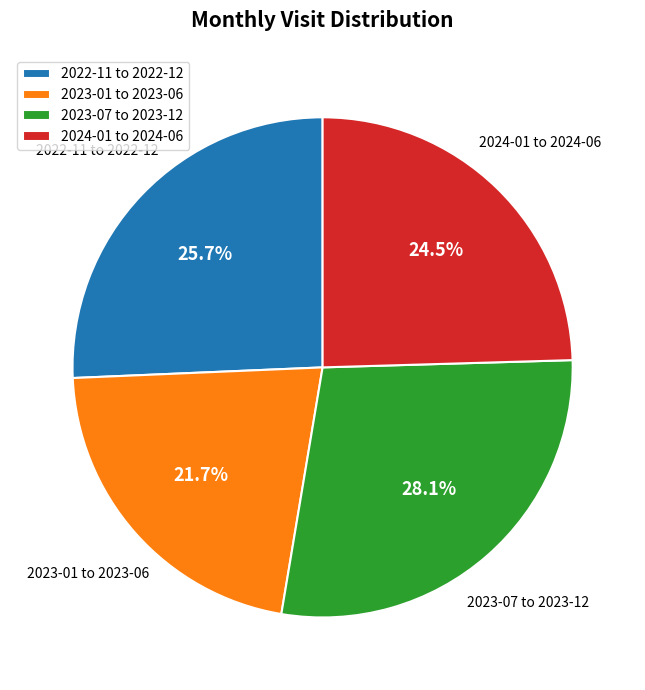

Do 2022-11 to 2022-12 and 2024-01 to 2024-06 together represent more than half of the pie?

Yes